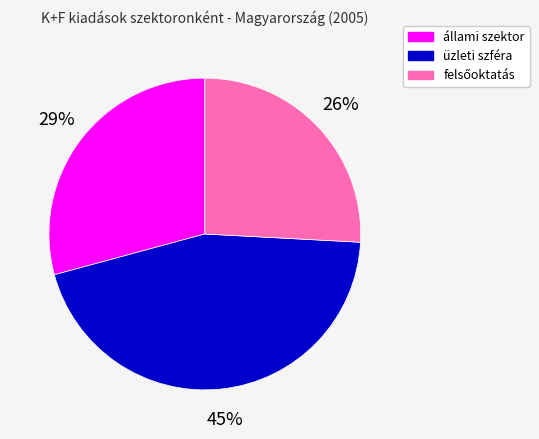

Which category has the biggest portion of the pie?

üzleti szféra